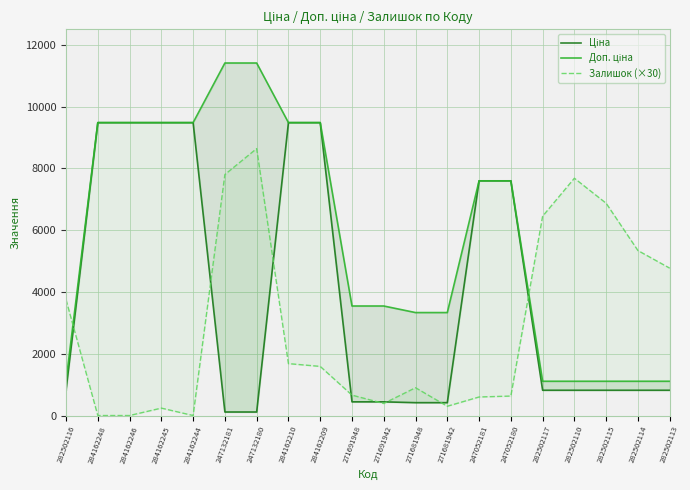

The value of Ціна at 284162210 is 9480.1. True or false?

True